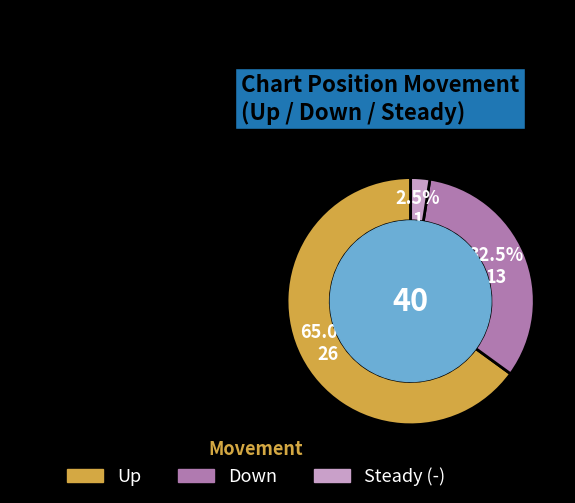

Count the number of slices in the pie.

3